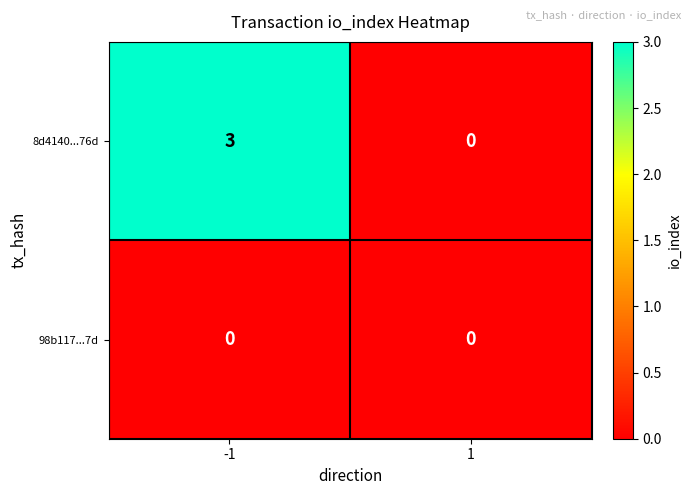

Count the number of data series in this chart.

2